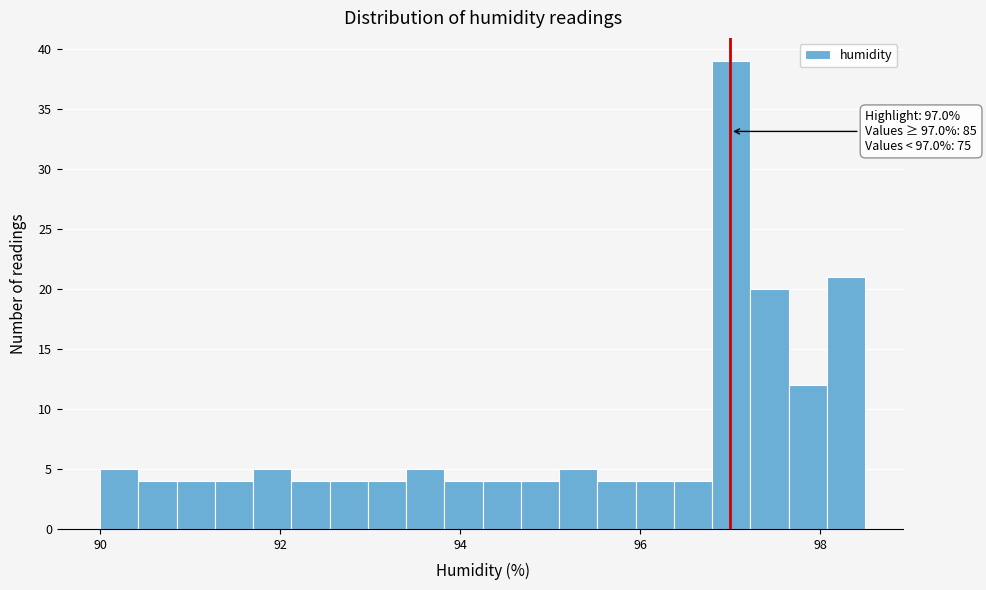

Read against the x-axis, roughly where is the centre of the tallest bar?

97.0